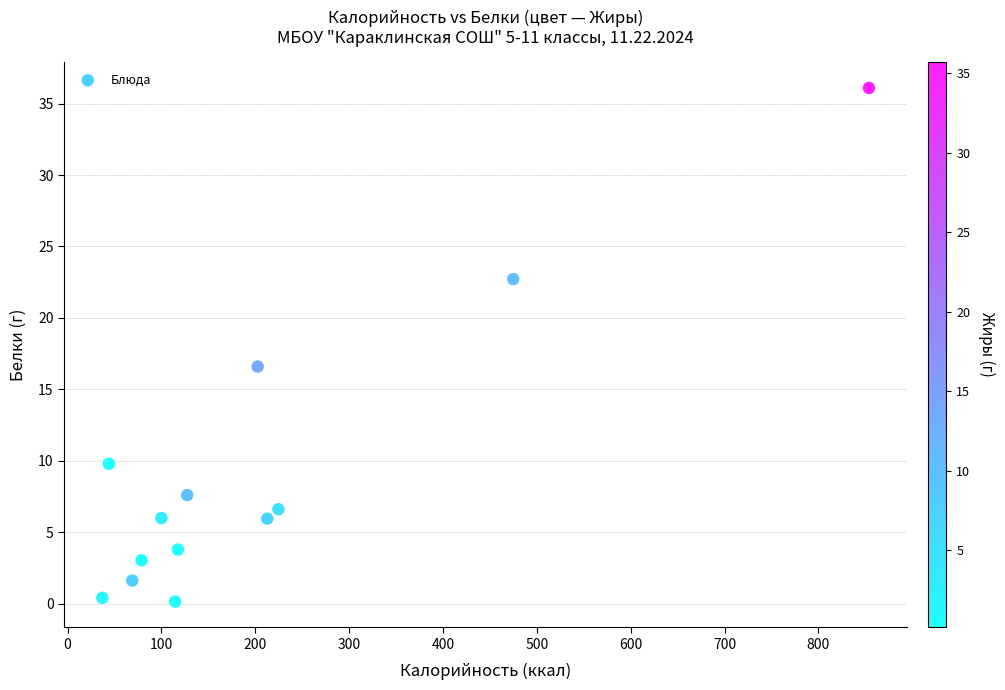

What Y value in the scatter plot is closest to 18?

16.6